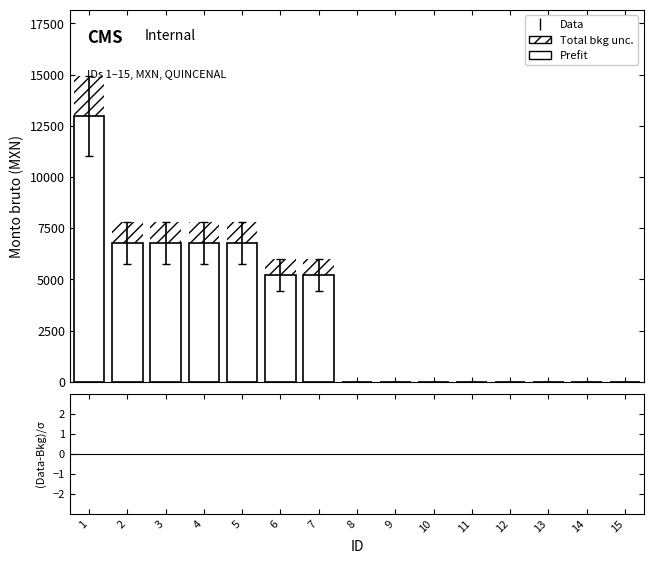

Between 8 and 14, which series saw the biggest shift?

Prefit